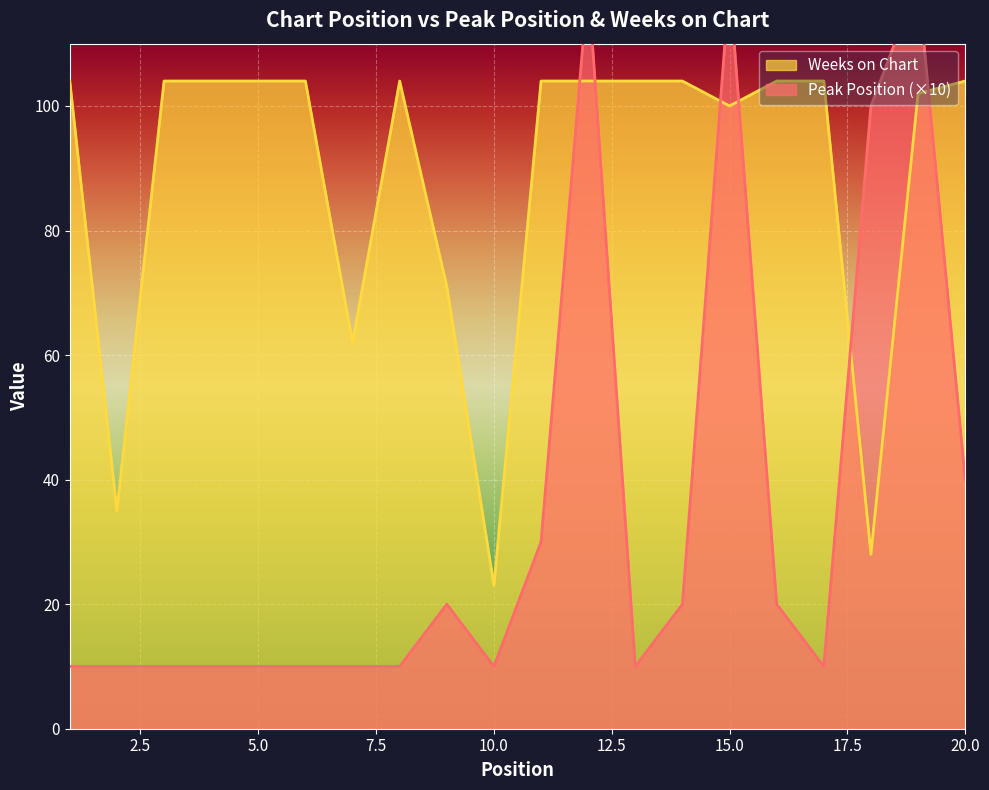

At which category does Peak Position reach its first local valley?

10